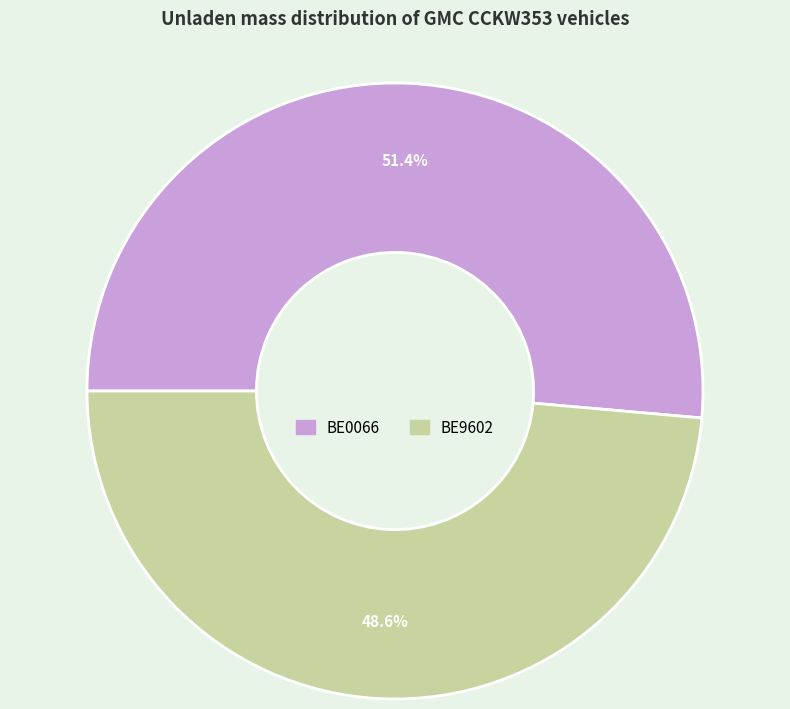

To the nearest percent, what is the difference between the BE9602 and BE0066 slice percentages?

3%